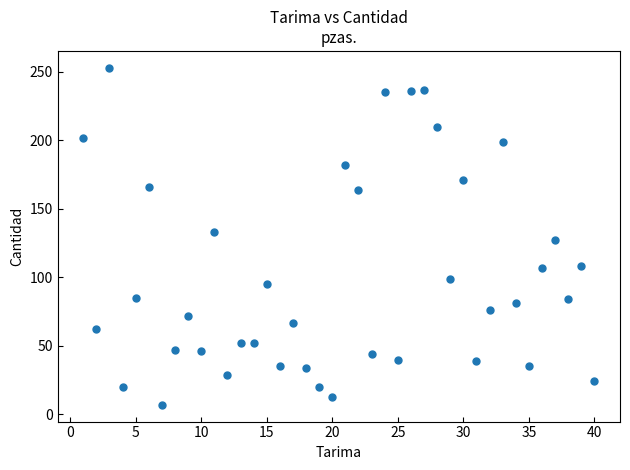

What is the range of X values (max minus min)?

39